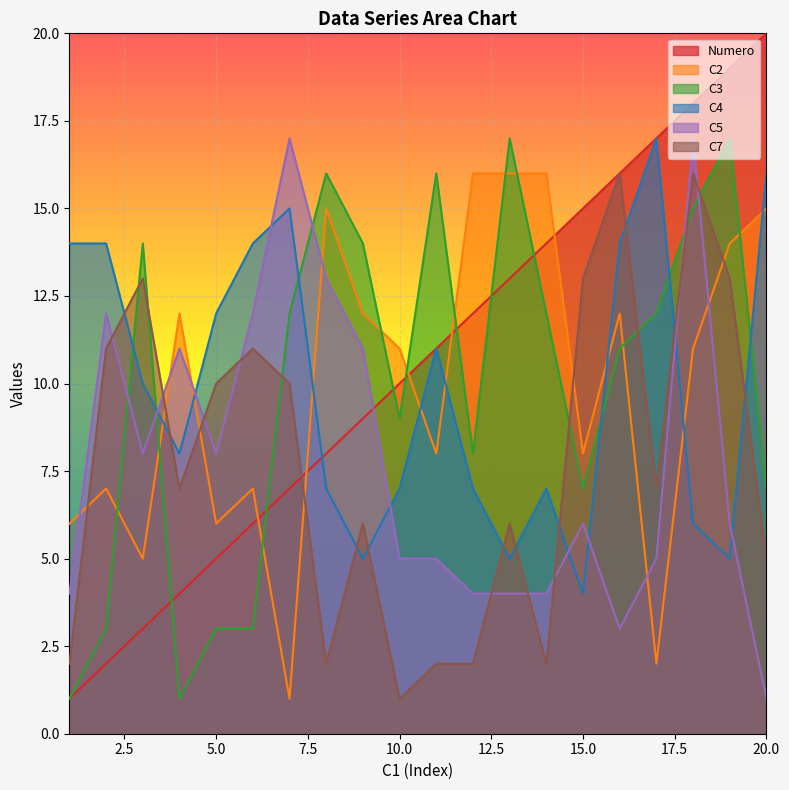

What is the lowest value of the C7 series?

1